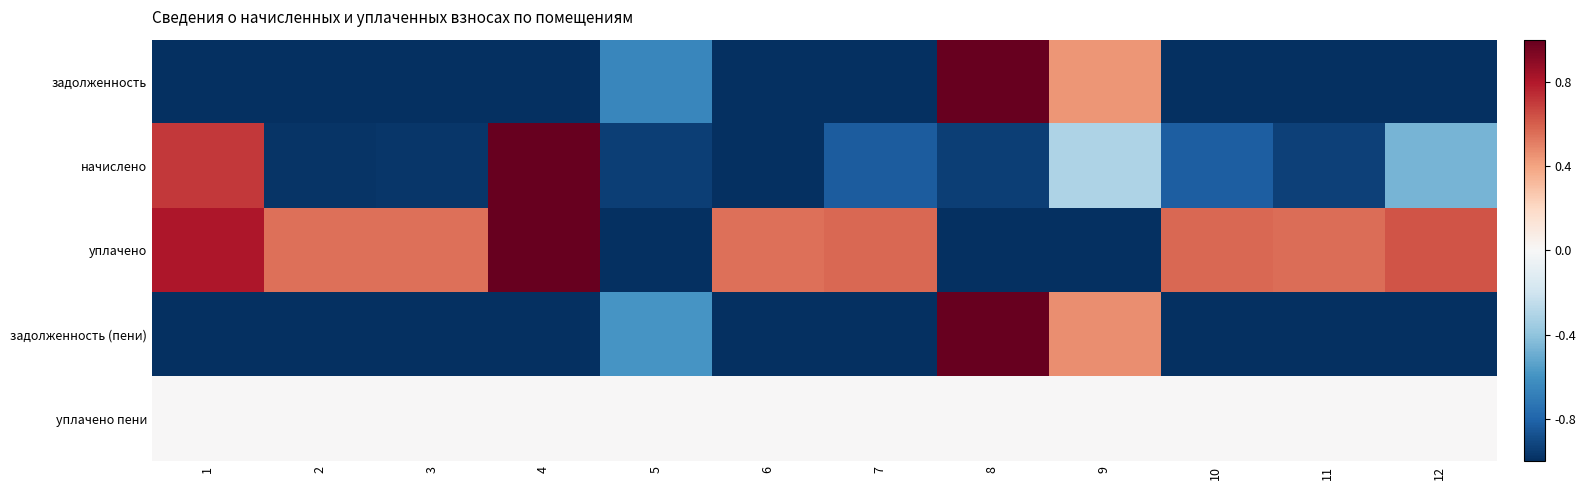

At 8, list the series in order from largest to smallest.

задолженность, задолженность (пени), уплачено пени, начислено, уплачено